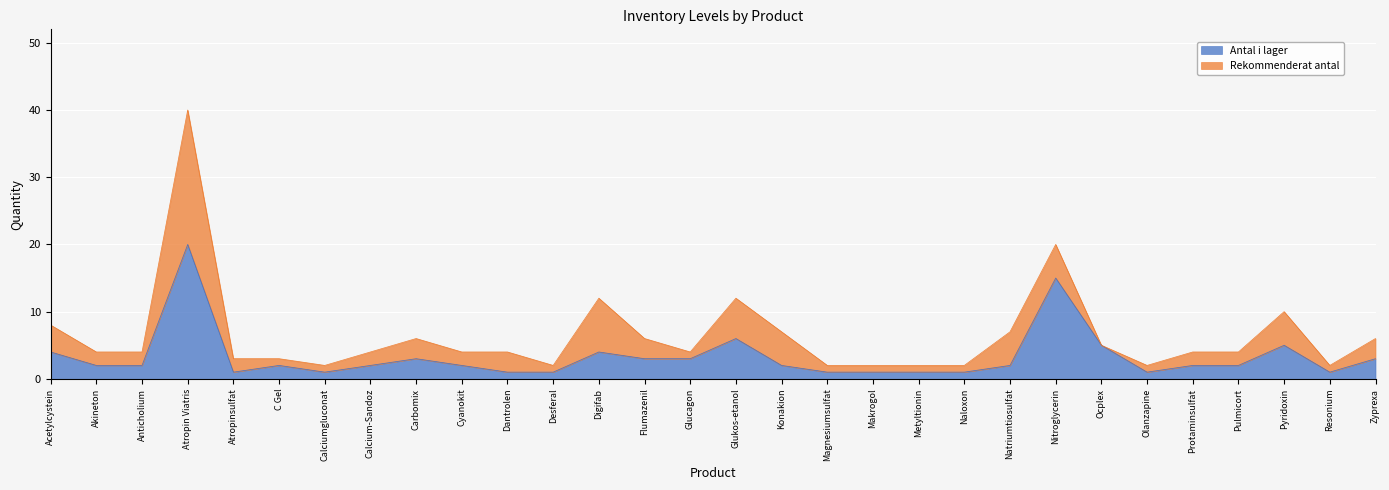

At which category does the chart reach its peak across all series?

Atropin Viatris